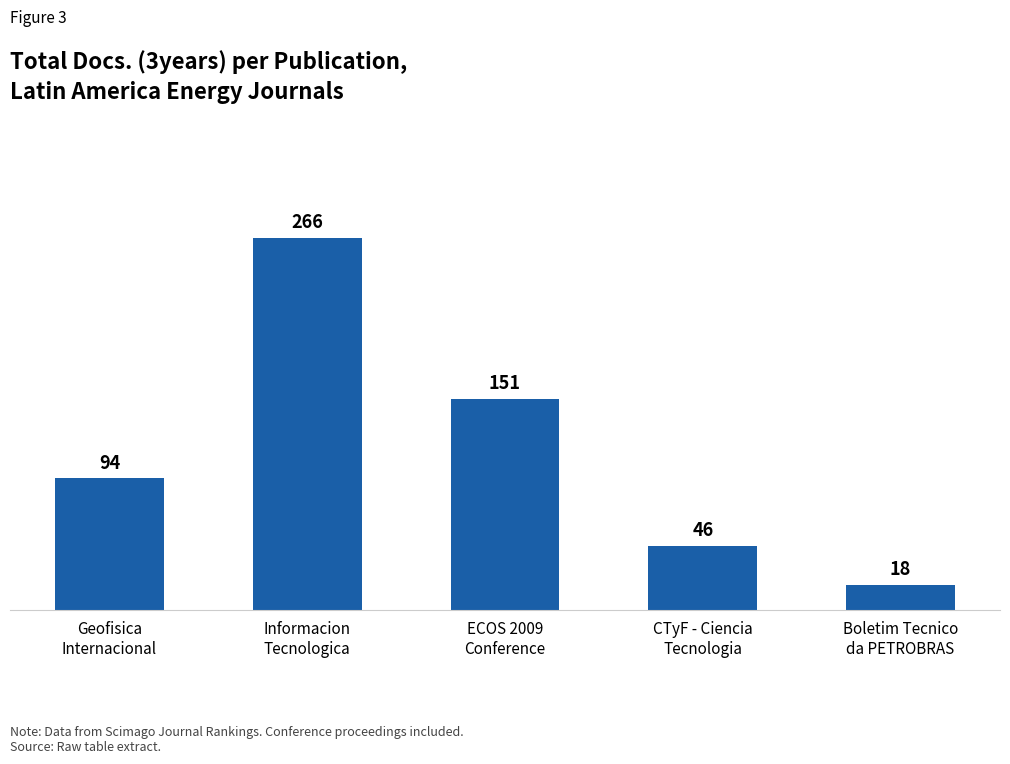

List the labels in order of value, smallest first.

Boletim Tecnico
da PETROBRAS, CTyF - Ciencia
Tecnologia, Geofisica
Internacional, ECOS 2009
Conference, Informacion
Tecnologica